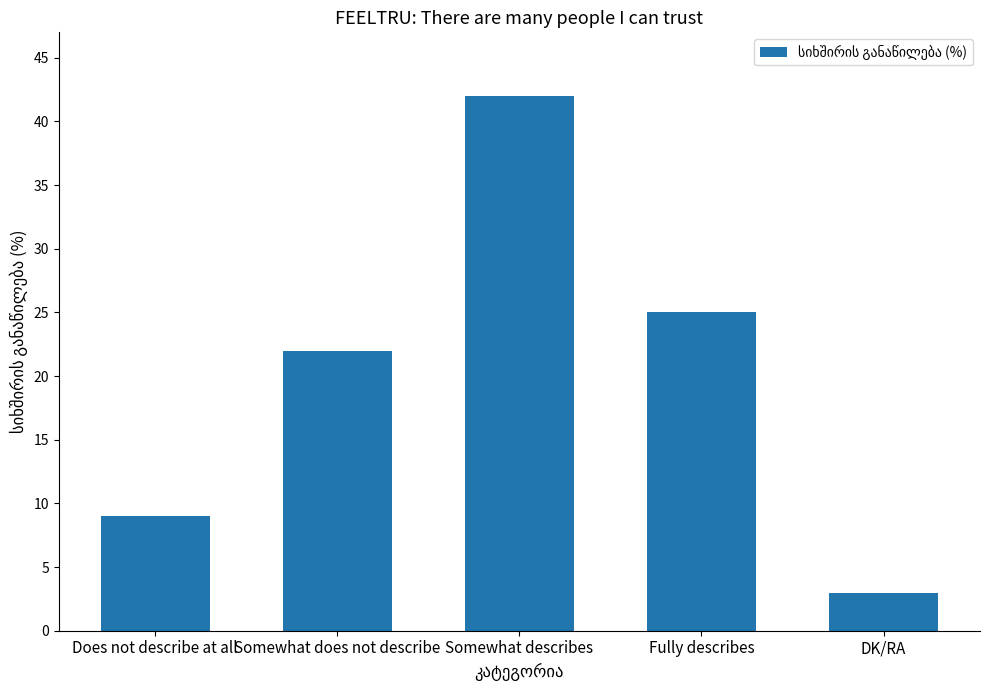

Rank the categories by value from lowest to highest.

DK/RA, Does not describe at all, Somewhat does not describe, Fully describes, Somewhat describes